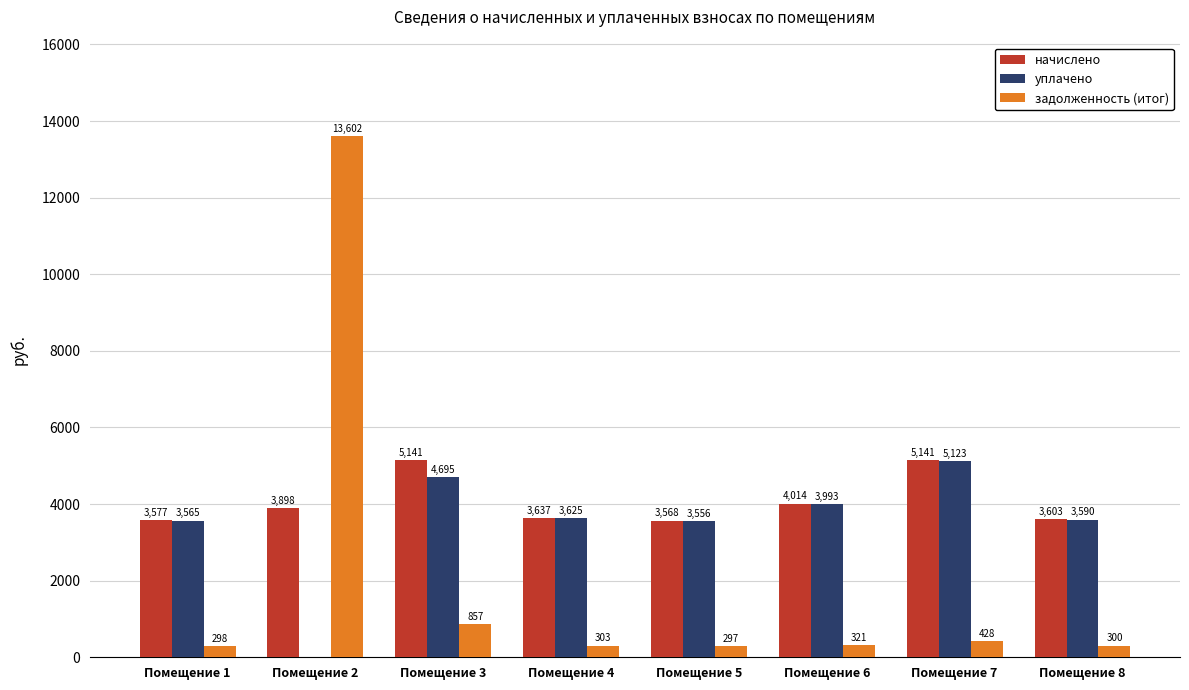

How many values in the уплачено series exceed 3624?

4